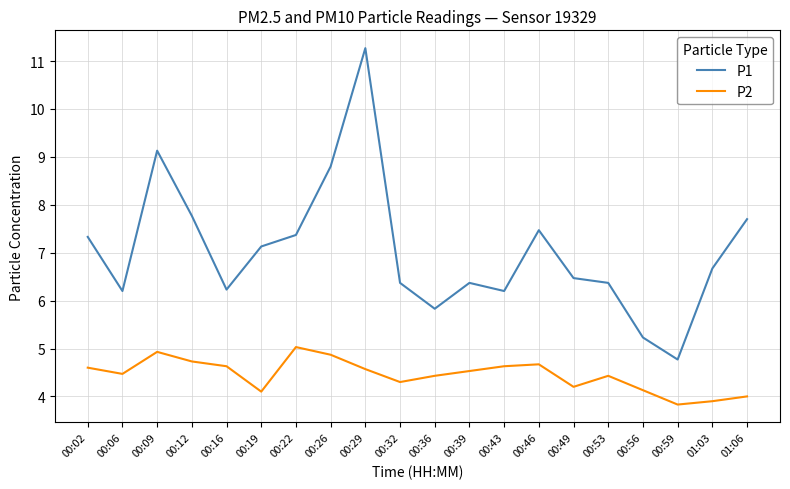

True or false: P1 and P2 intersect in this chart.

False